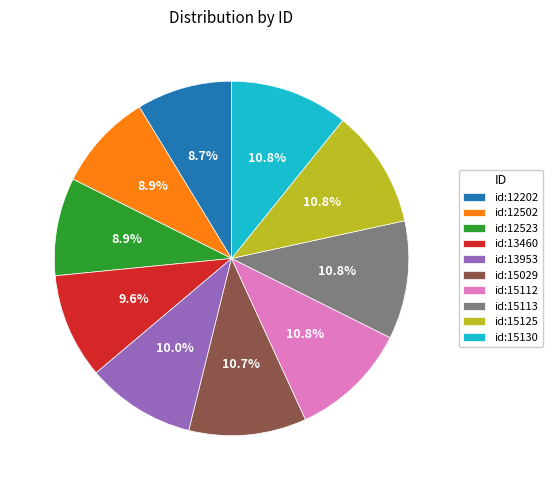

To the nearest percent, what percentage of the pie is id:15113?

11%